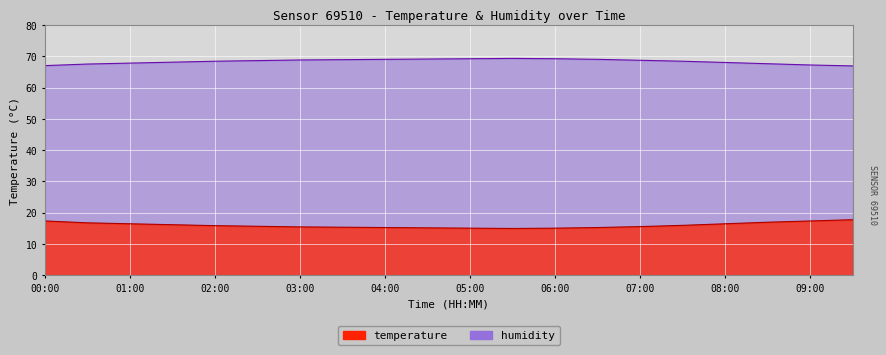

What is the total value across all series at 08:30?

84.6